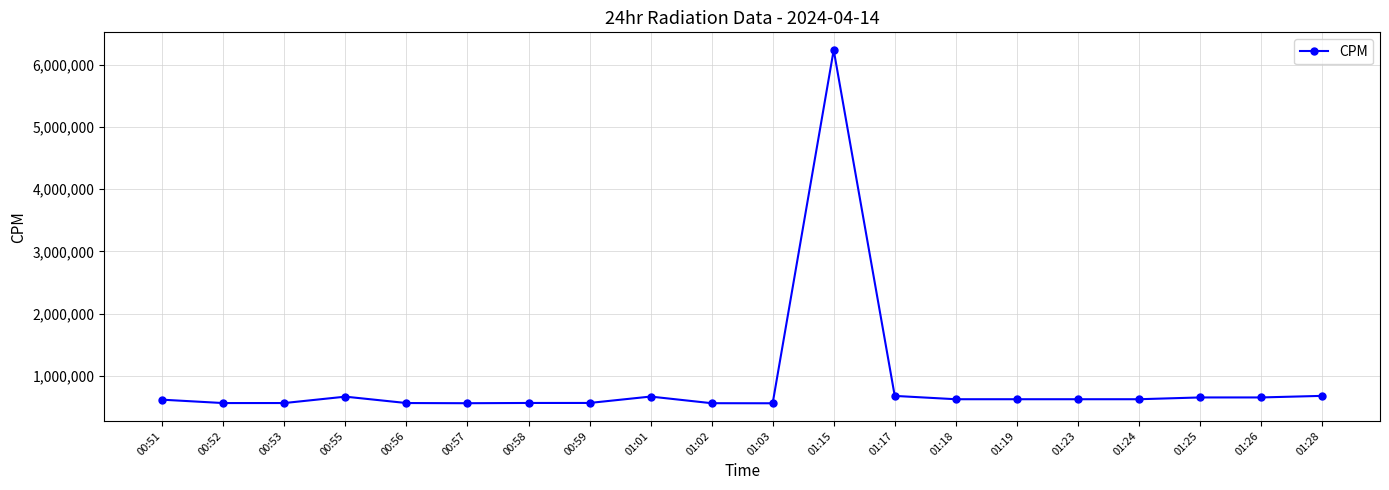

What is the smallest value displayed?

557030